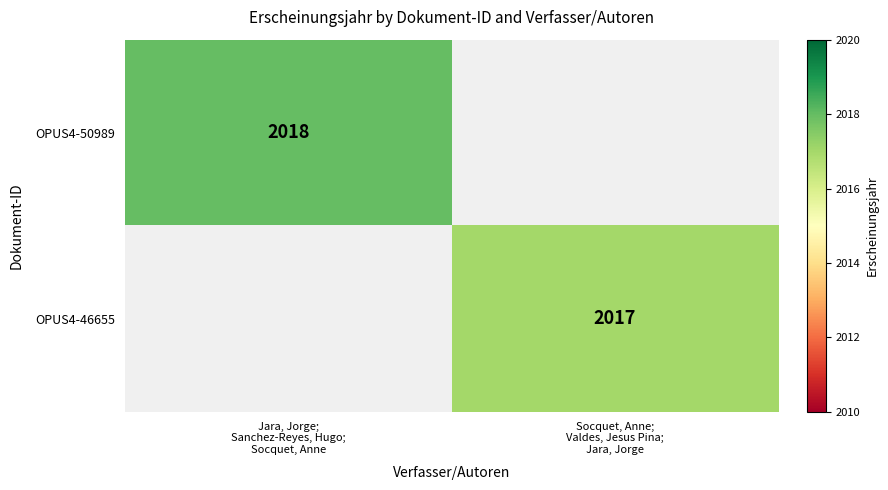

Count the number of data series in this chart.

2